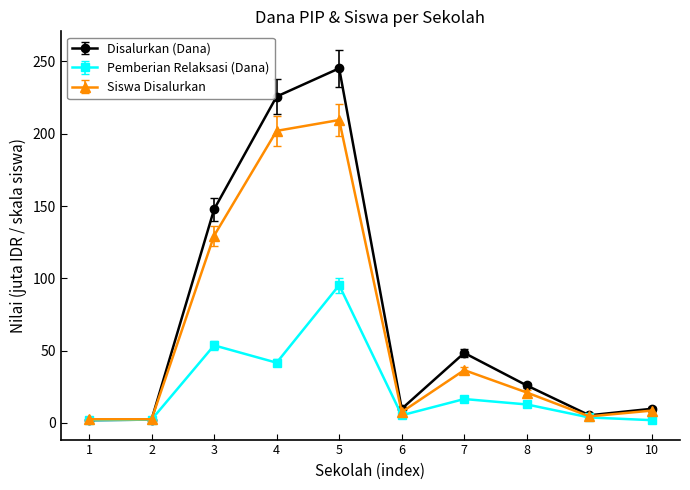

Which series has the widest spread of values?

Disalurkan (Dana)